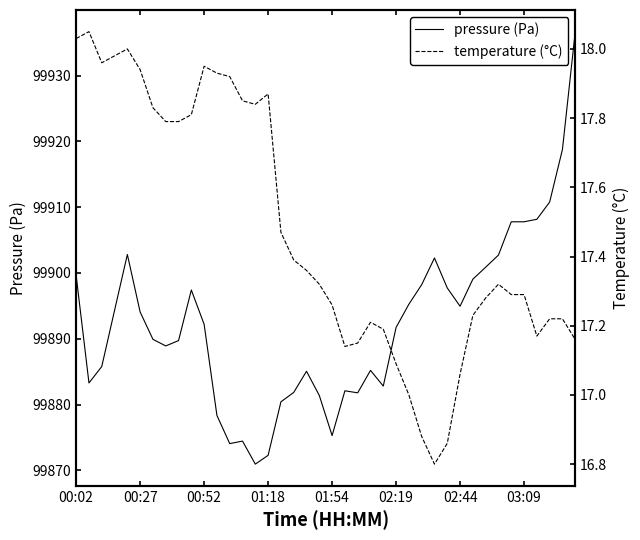

What is the difference between the pressure (Pa) values at 19 and 33?

21.3